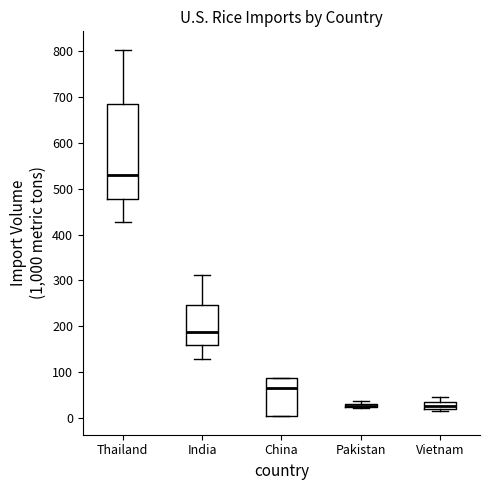

Where does the upper whisker of the box for Vietnam end on the y-axis? The values are not printed on the chart, so give them approximately, as read against the axis.

50